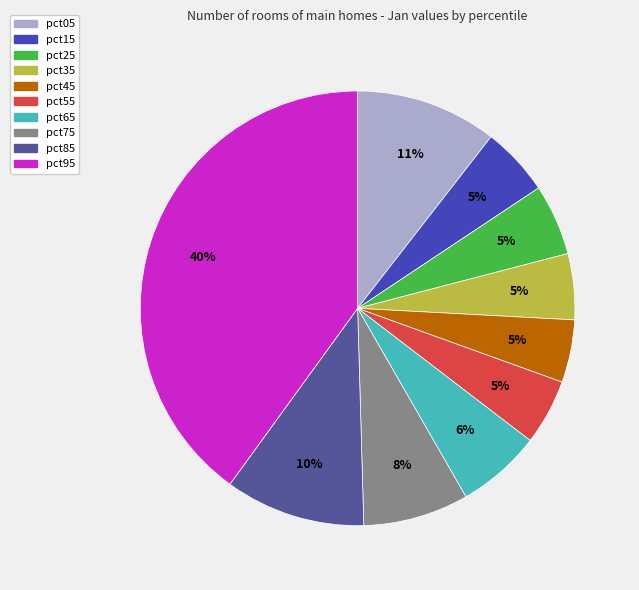

How many slices are in this pie chart?

10